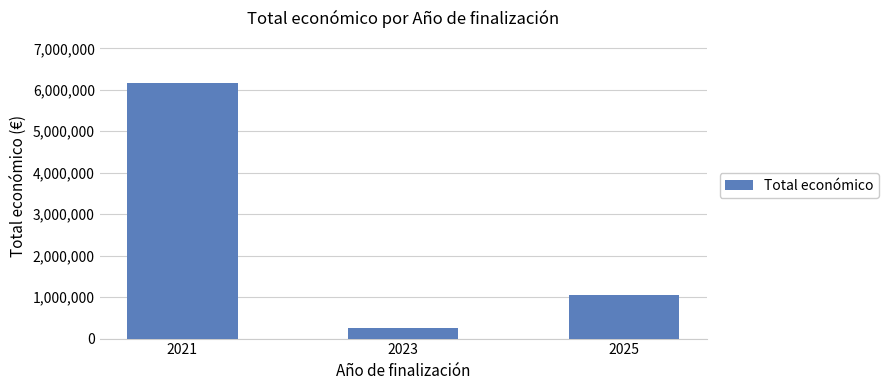

The chart shows a value of 1462205 at 2025. True or false?

False